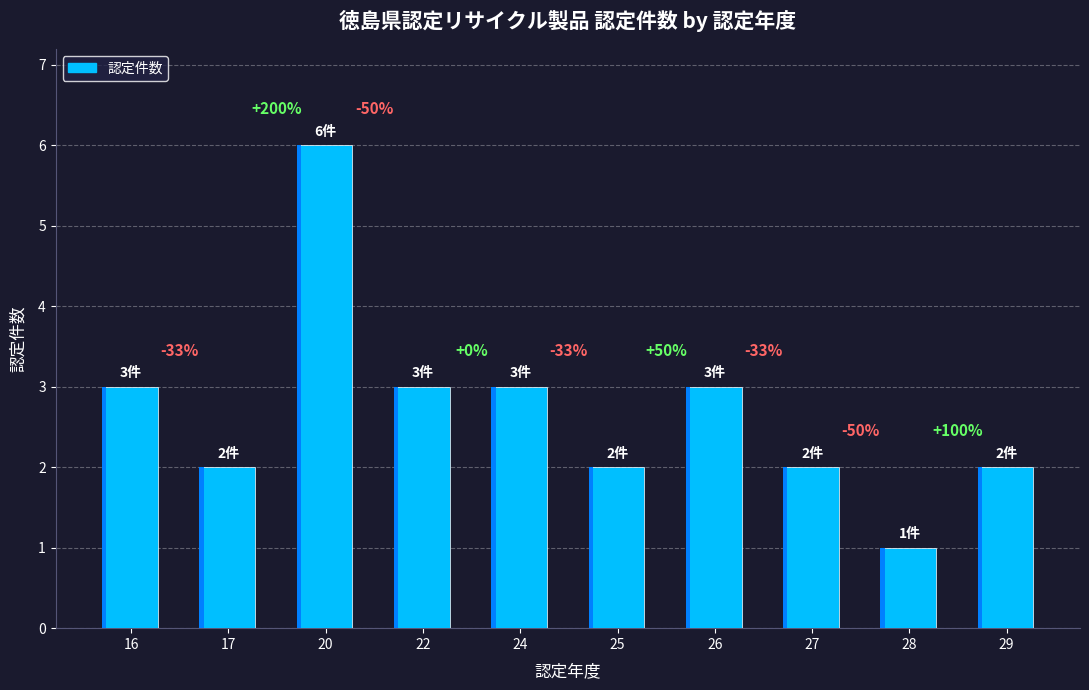

Reading left to right, transcribe all the data shown in this chart.

16=3	17=2	20=6	22=3	24=3	25=2	26=3	27=2	28=1	29=2